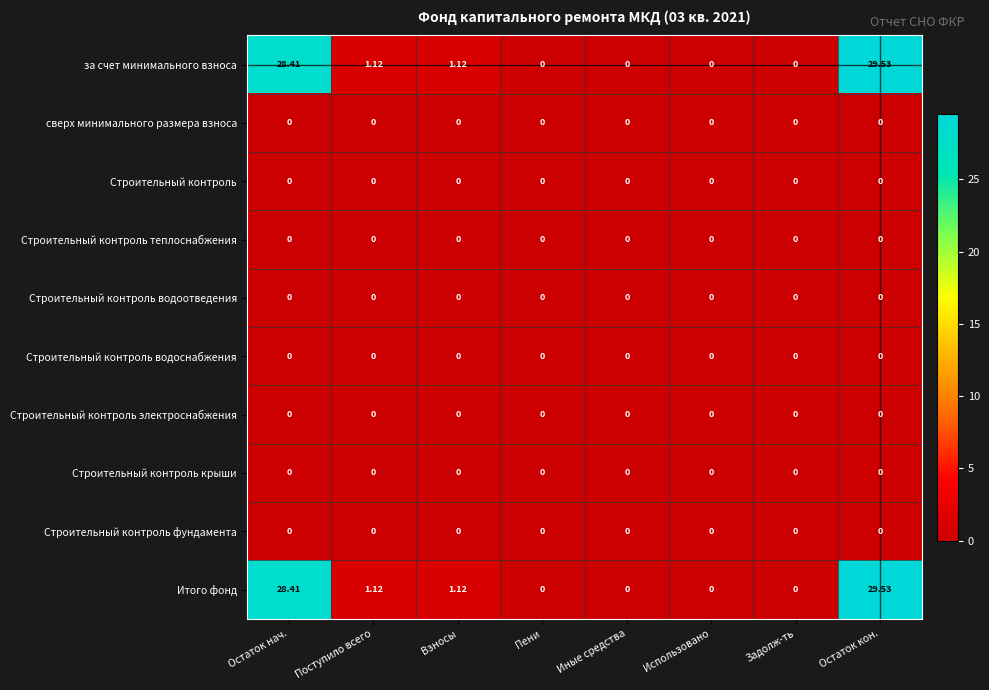

Is the value of за счет минимального взноса at Остаток кон. greater than the value of Строительный контроль at Задолж-ть?

Yes